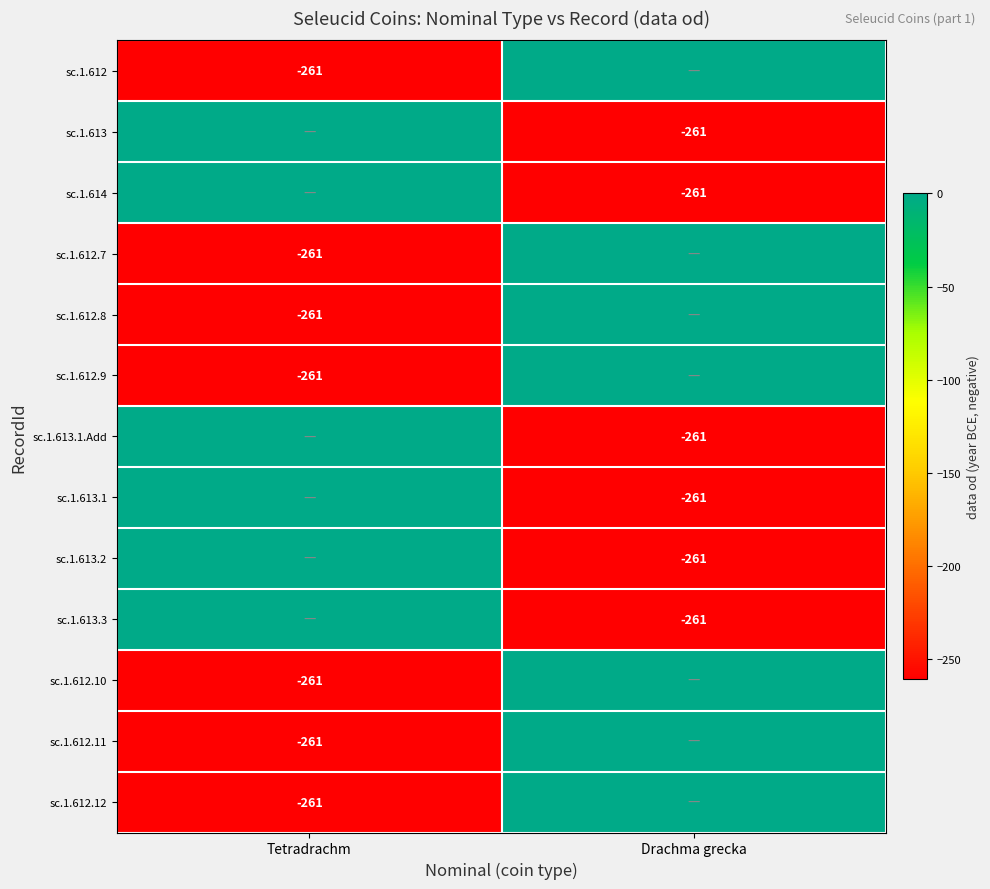

The sc.1.613.1.Add series shows -261 at Drachma grecka. True or false?

True